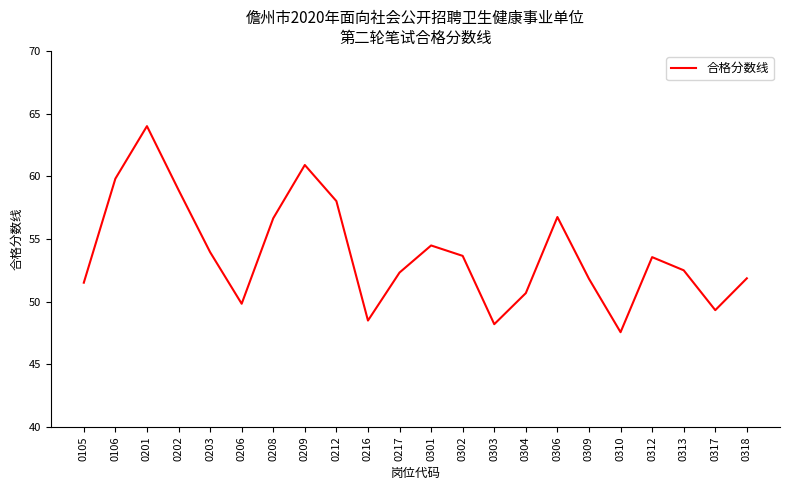

Where does the data first go above 53?

0106